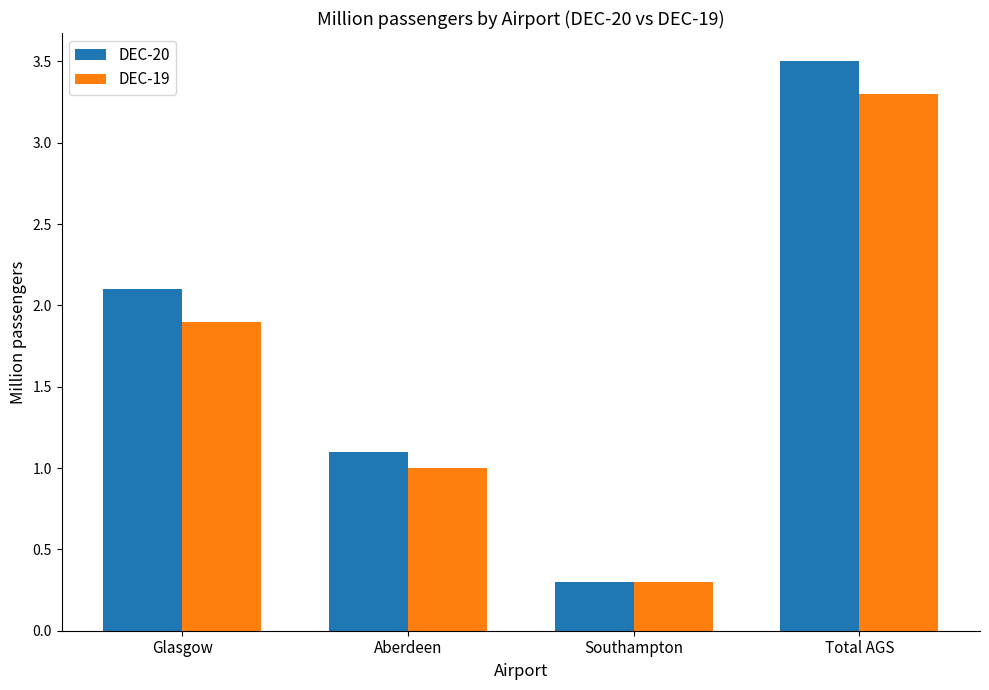

How many bars are there in each group?

2